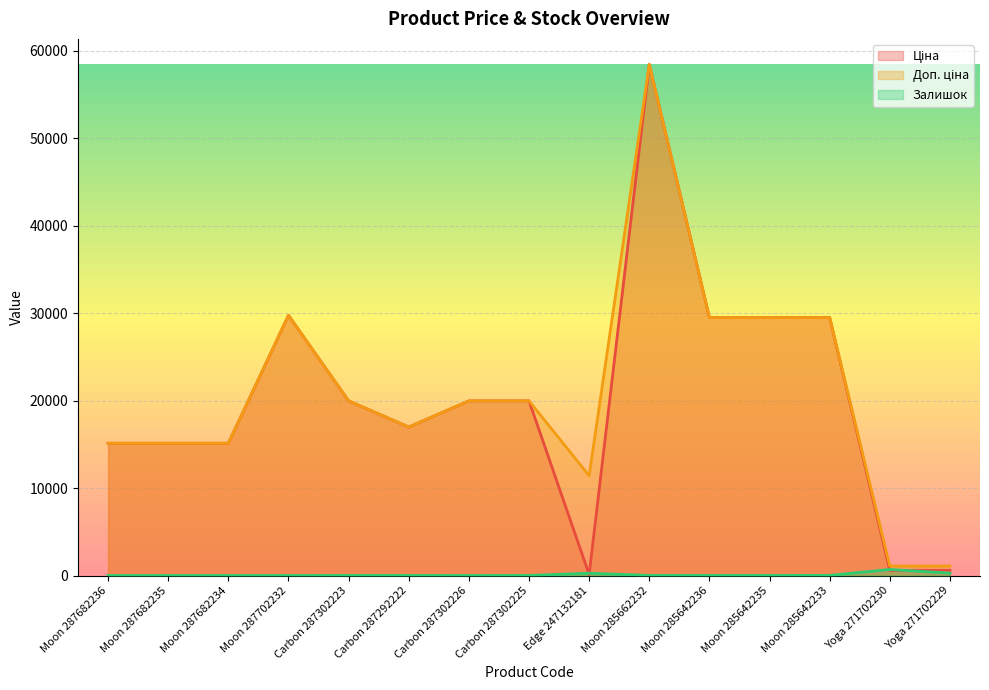

The value of Доп. ціна at Moon 285642235 is 8607.8. True or false?

False